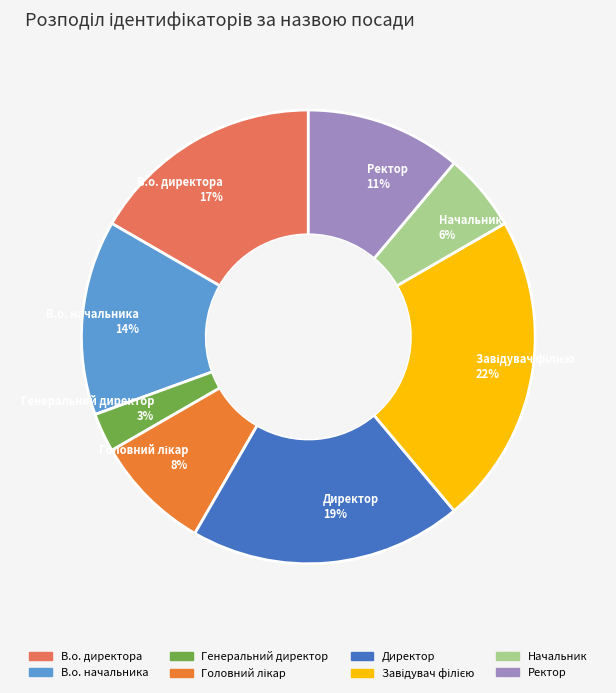

Combined, do В.о. директора and В.о. начальника account for over 50%?

No